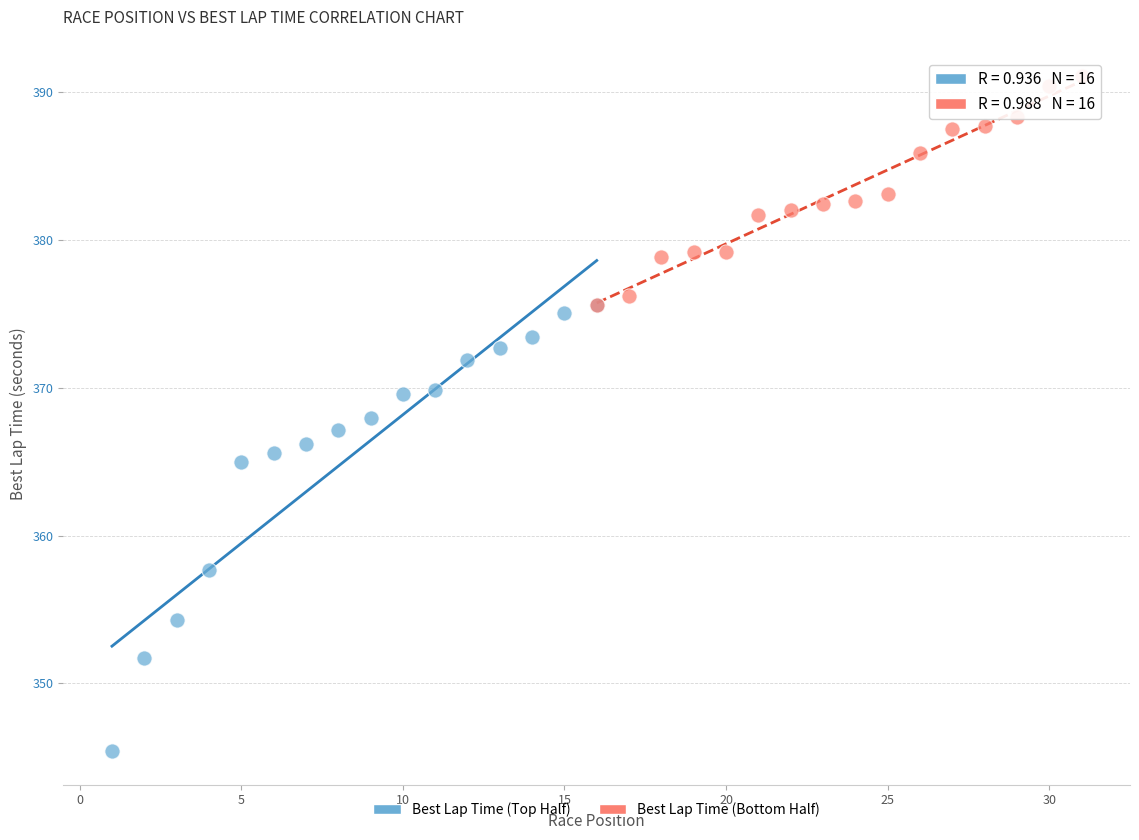

Which series contains the lowest Y value?

Best Lap Time (Top Half)